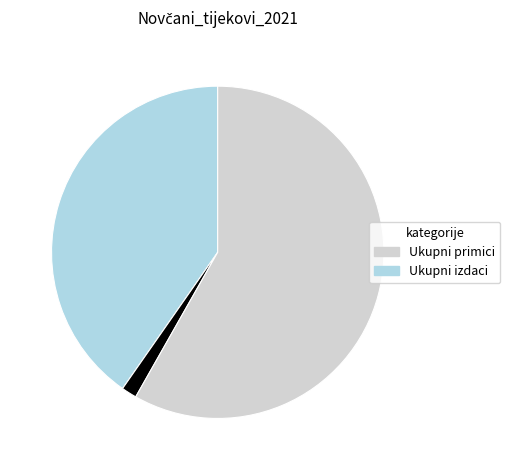

How many segments does this pie chart have?

3